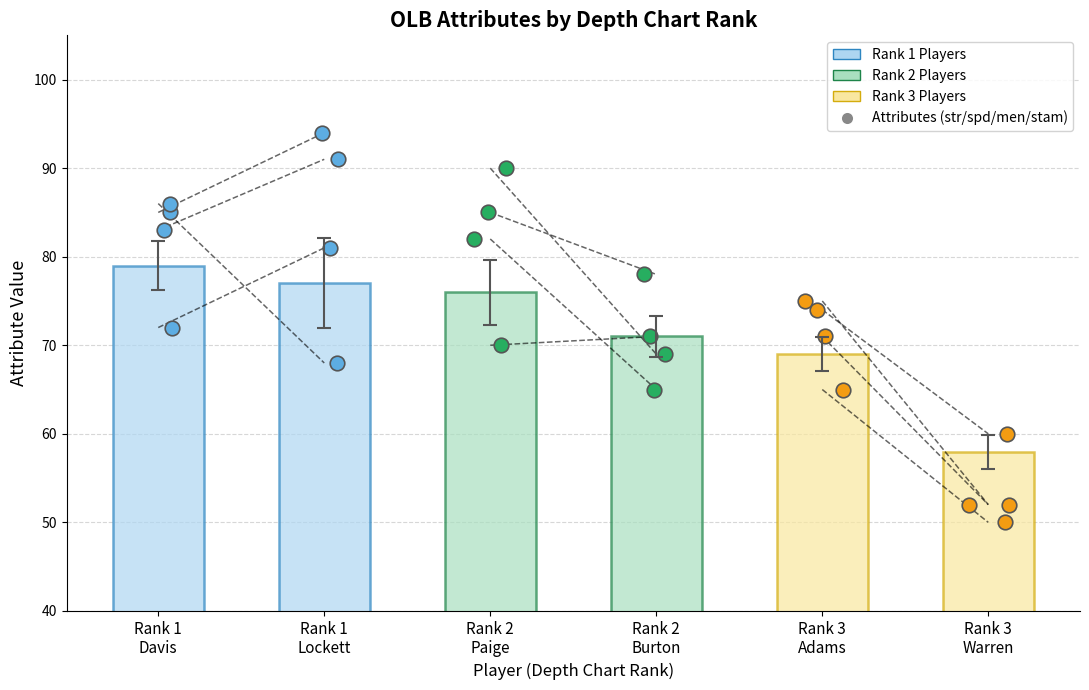

What is the ratio of the value at Rank 2
Burton to the value at Rank 1
Davis?

0.9